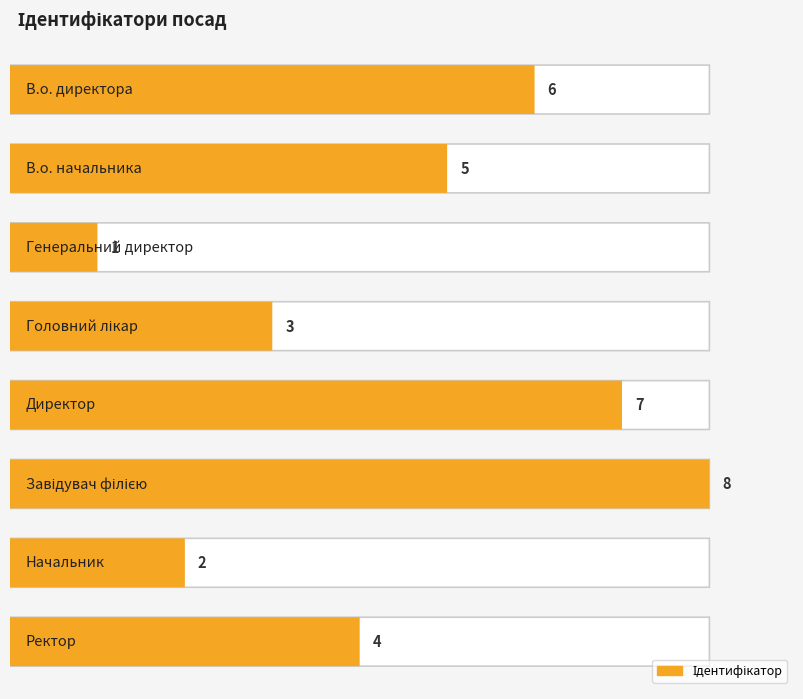

Is it true that the value at В.о. директора is 6?

True